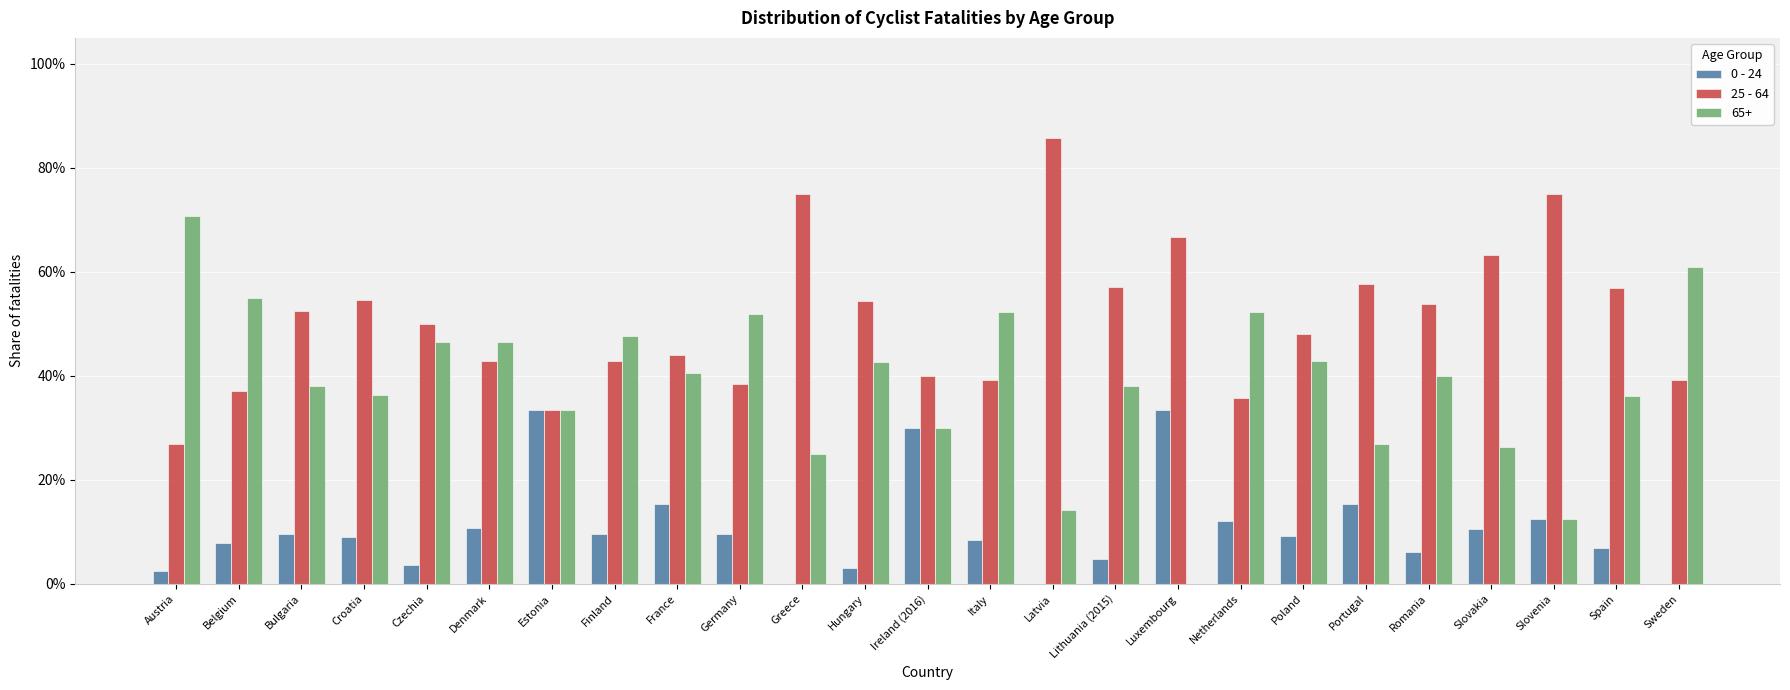

What is the sum of all 0 - 24 values?

2.6